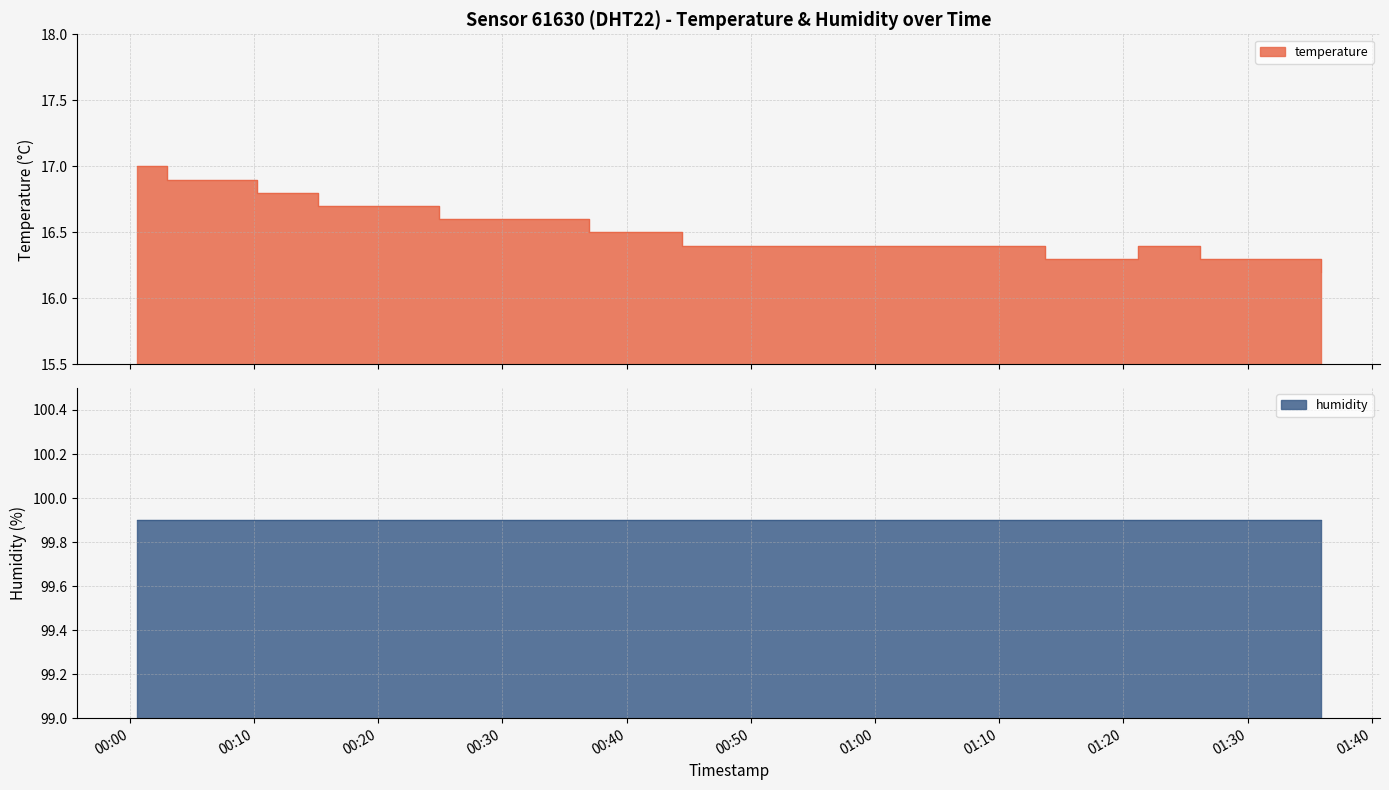

What is the average value?

16.5